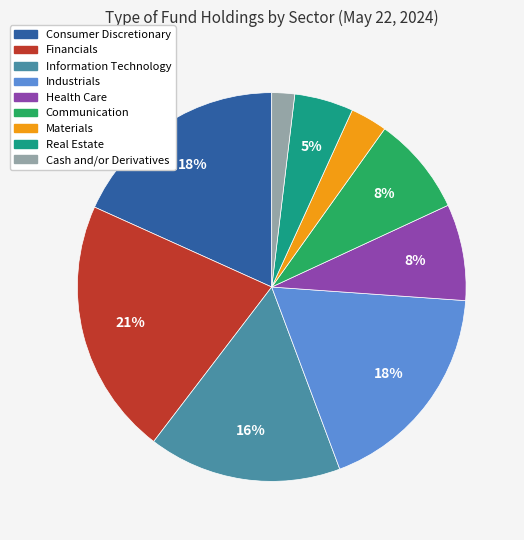

Does any single category account for the majority?

No